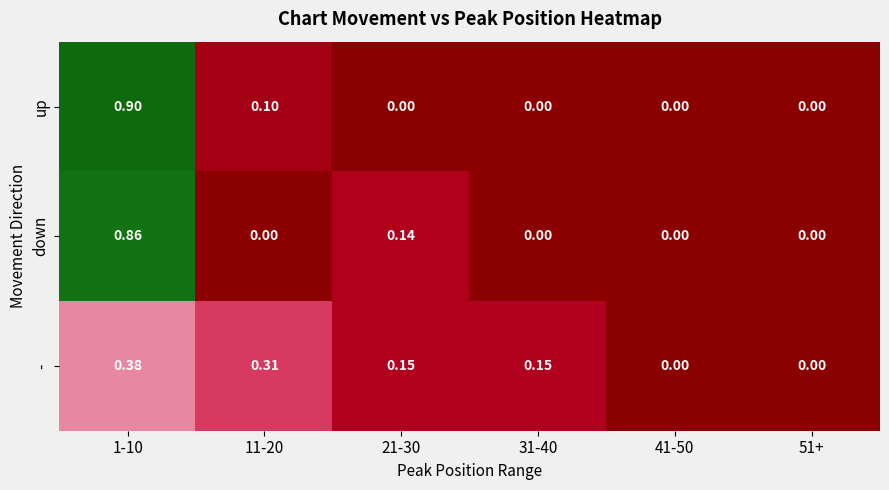

How many values in down are above zero?

2